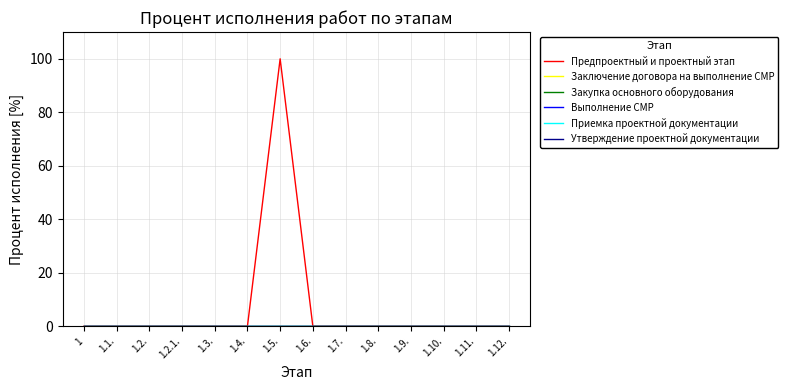

Which series changed the most between 1.1. and 1.11.?

Предпроектный и проектный этап